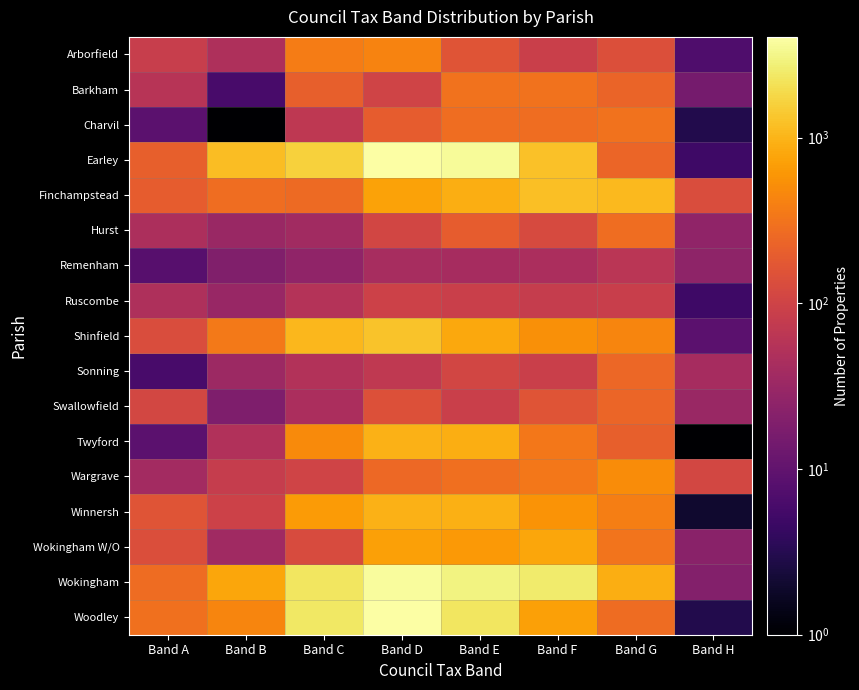

How many categories are shown in the chart?

8